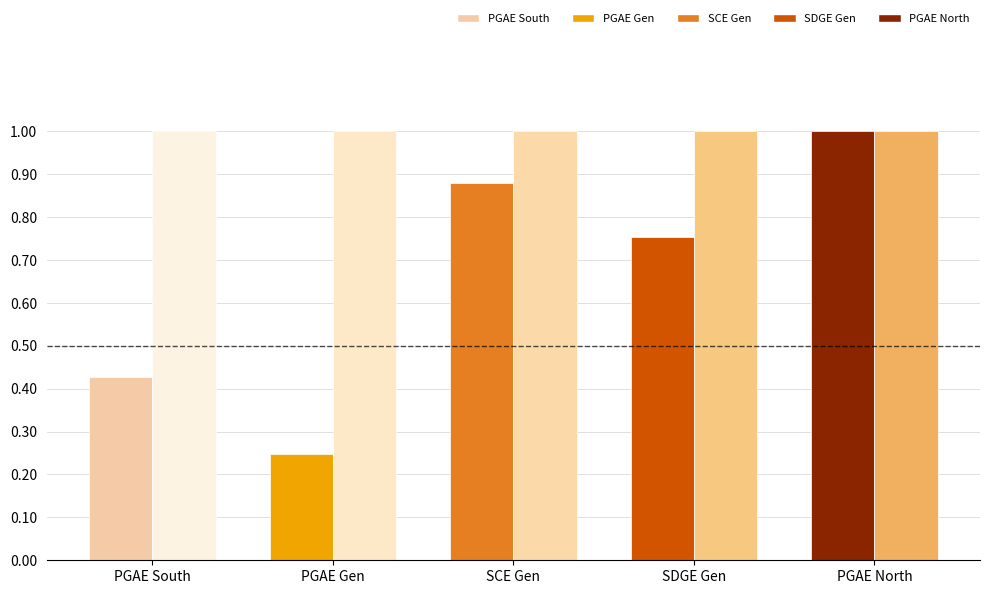

What is the spread (max minus min) of values at SCE Gen?

0.1